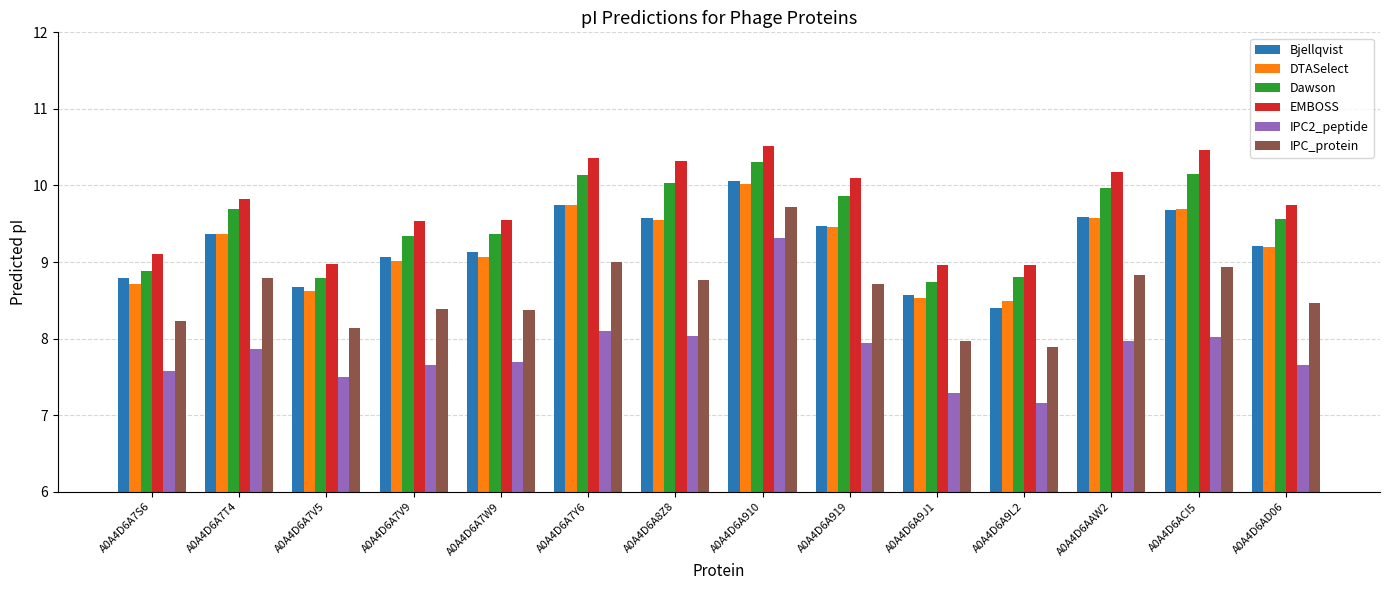

Reading right to left, extract all data points from this chart.

Bjellqvist: 9.2	9.7	9.6	8.4	8.6	9.5	10.1	9.6	9.8	9.1	9.1	8.7	9.4	8.8
DTASelect: 9.2	9.7	9.6	8.5	8.5	9.5	10.0	9.5	9.8	9.1	9.0	8.6	9.4	8.7
Dawson: 9.6	10.1	10.0	8.8	8.7	9.9	10.3	10.0	10.1	9.4	9.3	8.8	9.7	8.9
EMBOSS: 9.8	10.5	10.2	9.0	9.0	10.1	10.5	10.3	10.4	9.5	9.5	9.0	9.8	9.1
IPC2_peptide: 7.7	8.0	8.0	7.2	7.3	7.9	9.3	8.0	8.1	7.7	7.7	7.5	7.9	7.6
IPC_protein: 8.5	8.9	8.8	7.9	8.0	8.7	9.7	8.8	9.0	8.4	8.4	8.1	8.8	8.2